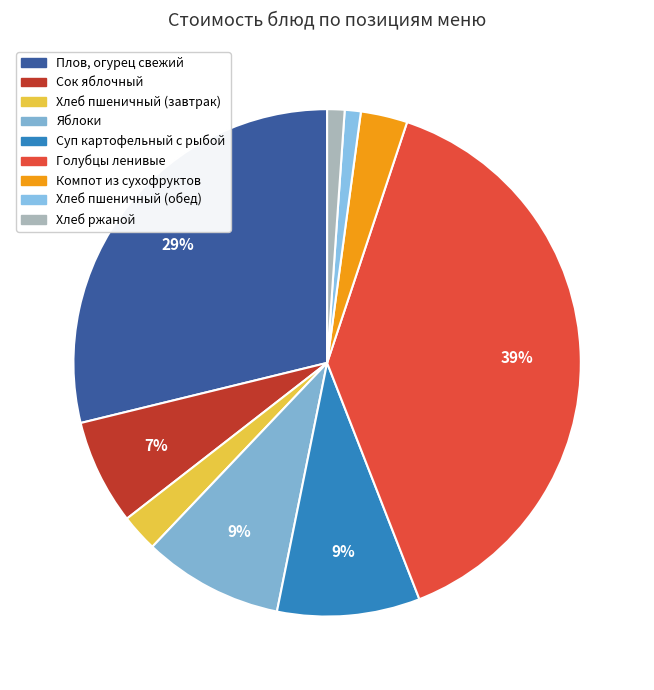

How many segments does this pie chart have?

9